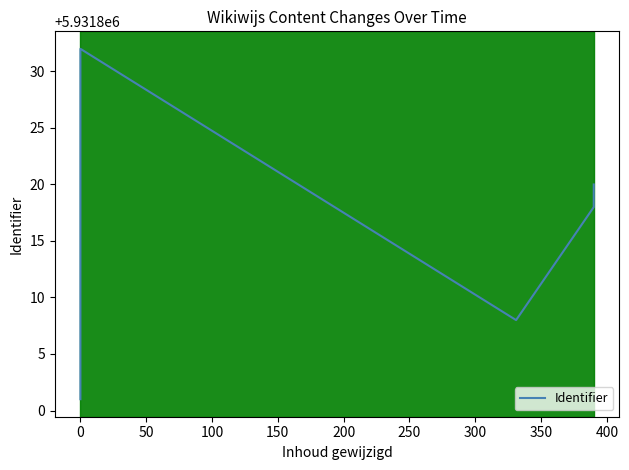

Count the number of values greater than 5931808.

4